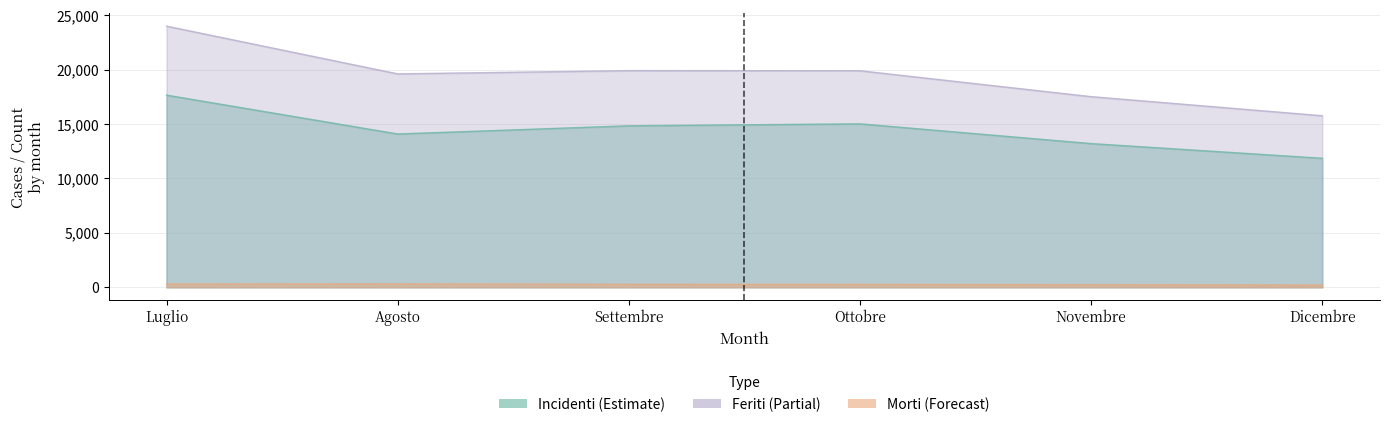

Which series has the largest range (max minus min)?

Feriti